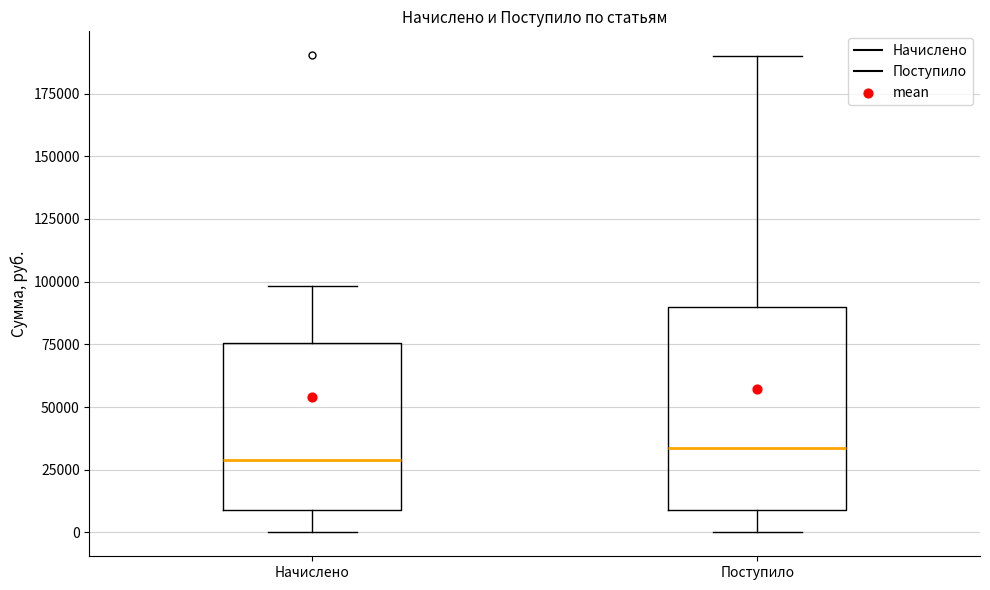

Where is the lower edge of the box for Начислено on the y-axis? The values are not printed on the chart, so give them approximately, as read against the axis.

10000